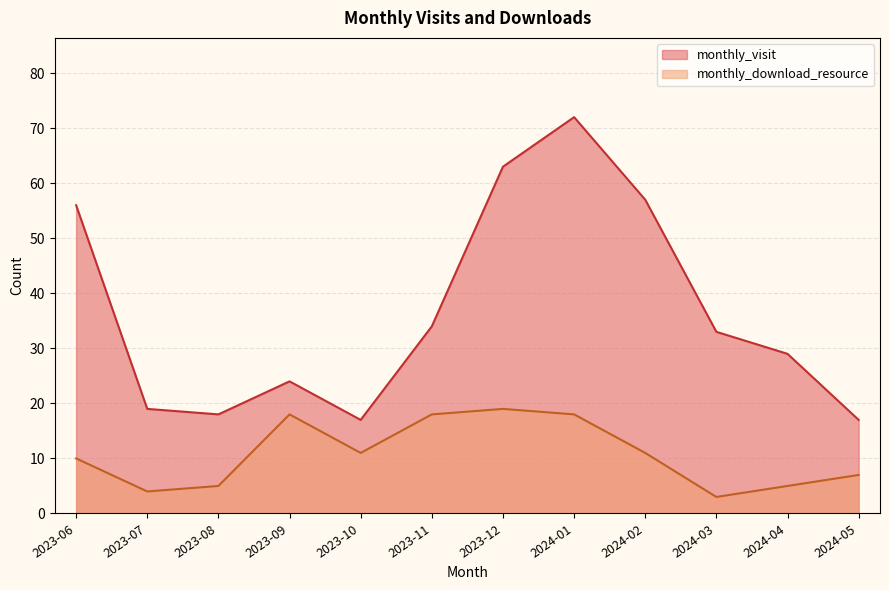

Which series has the largest total across all categories?

monthly_visit